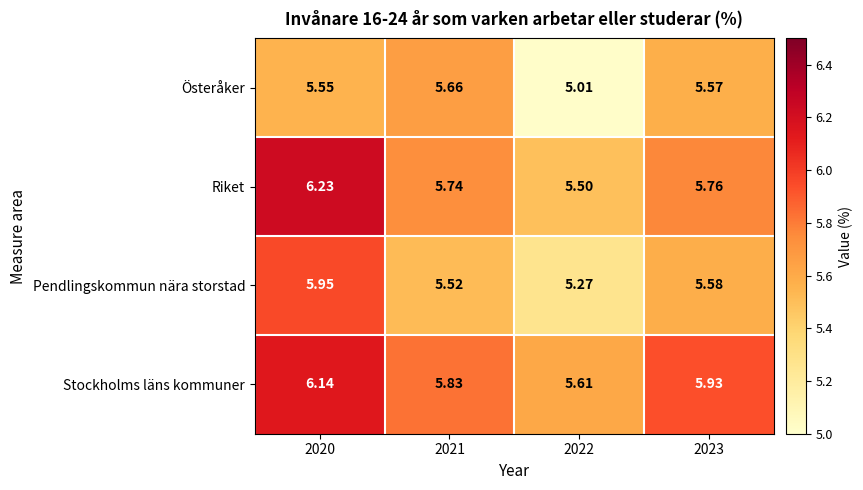

Is the value of Österåker at 2021 greater than the value of Pendlingskommun nära storstad at 2023?

Yes